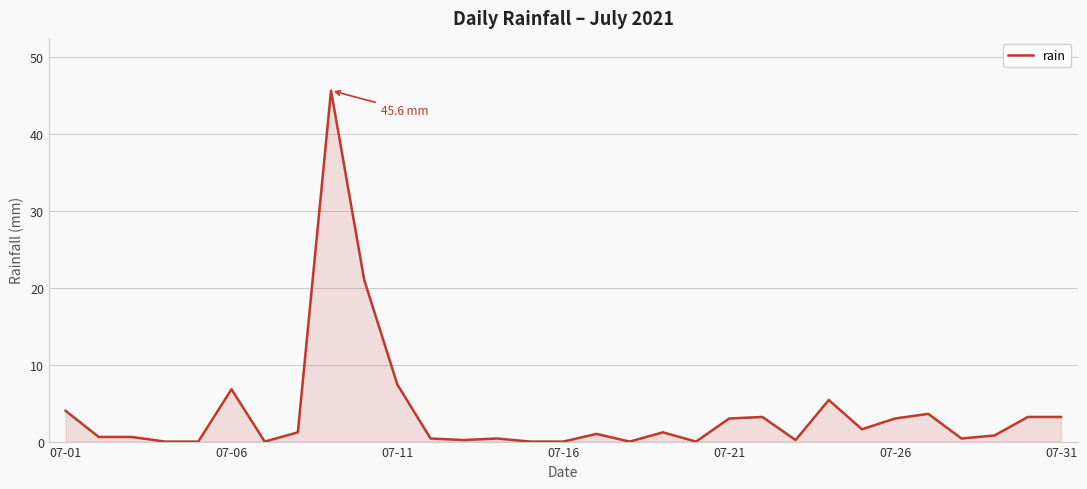

What is the greatest value displayed?

45.6